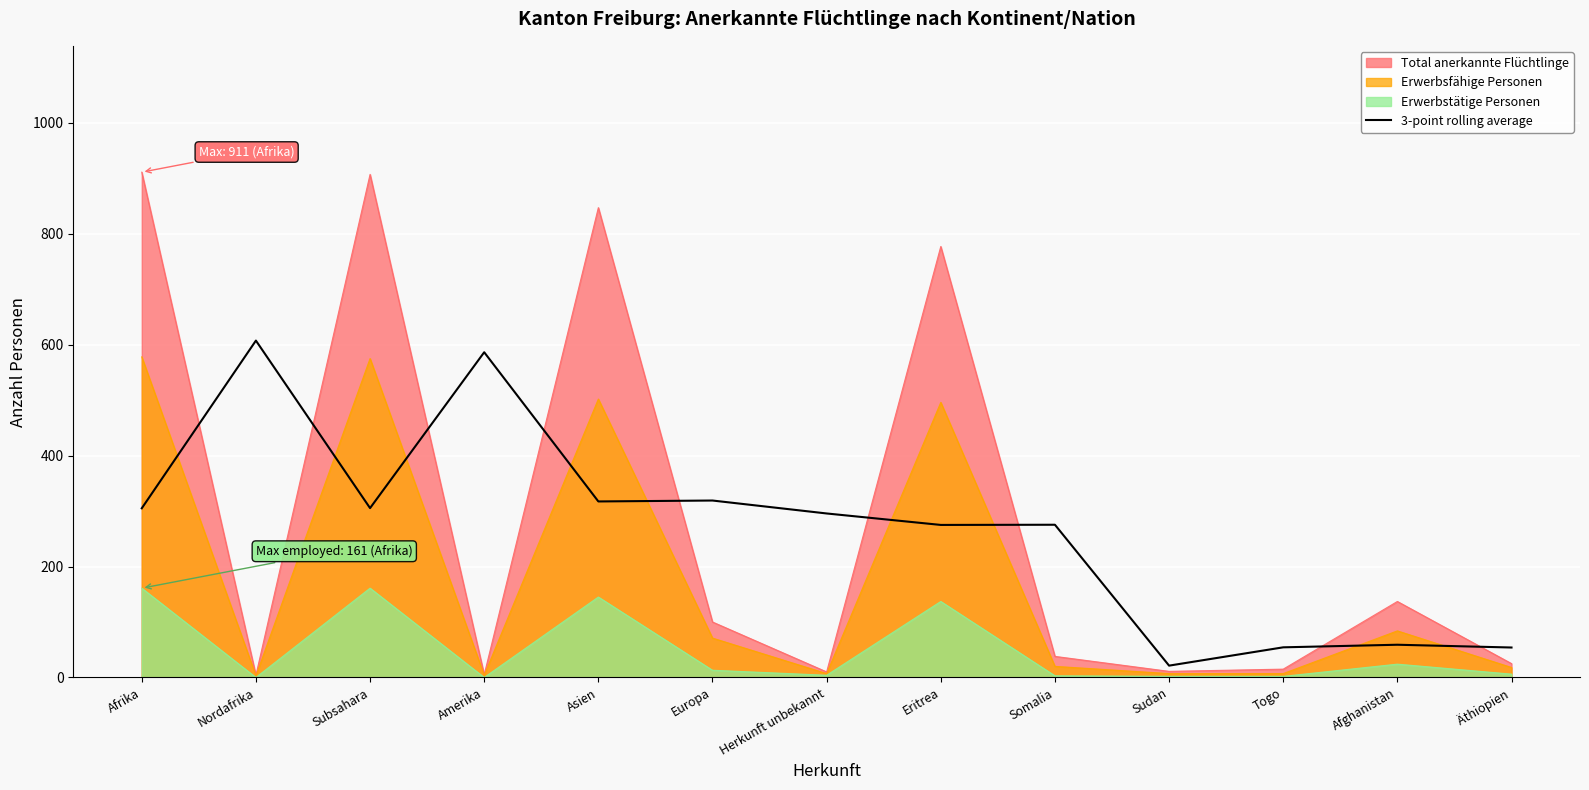

At which label does 3-point rolling average reach its minimum?

Sudan